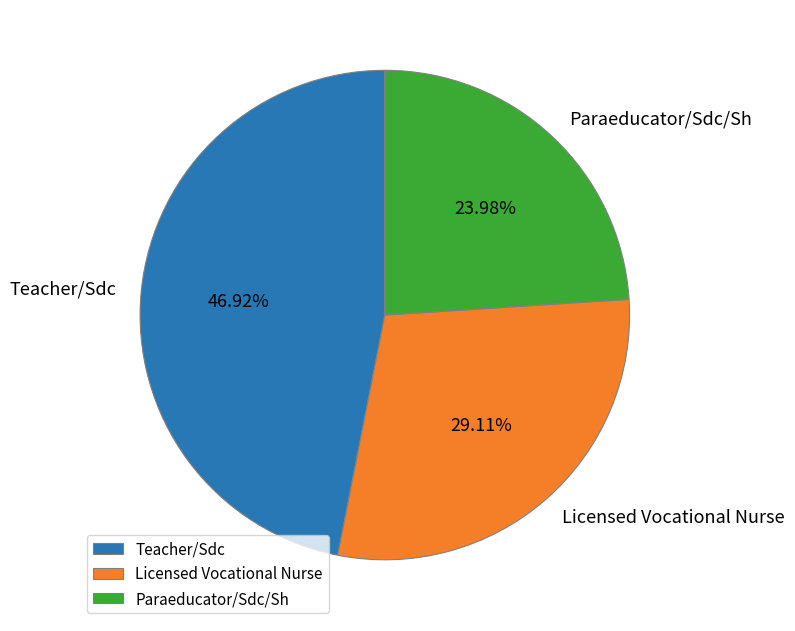

Count the number of slices in the pie.

3